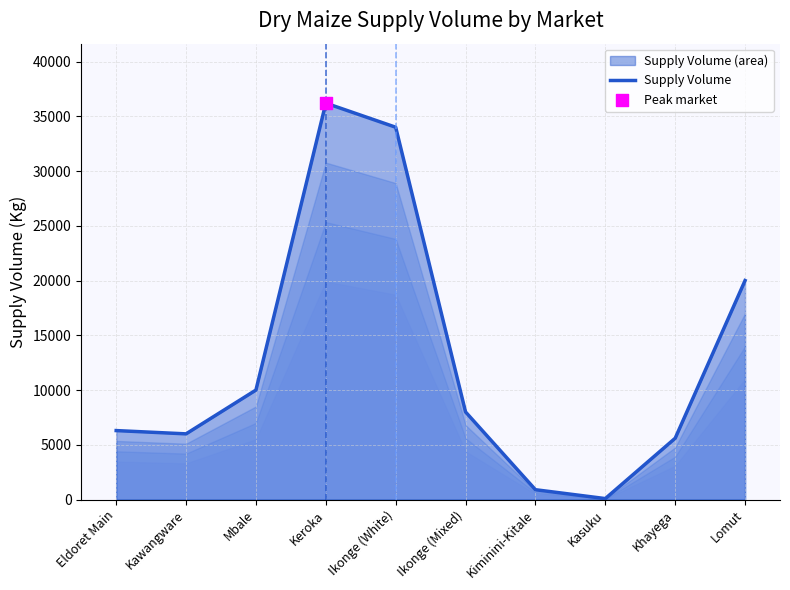

Between Kasuku and Kawangware, which is larger?

Kawangware